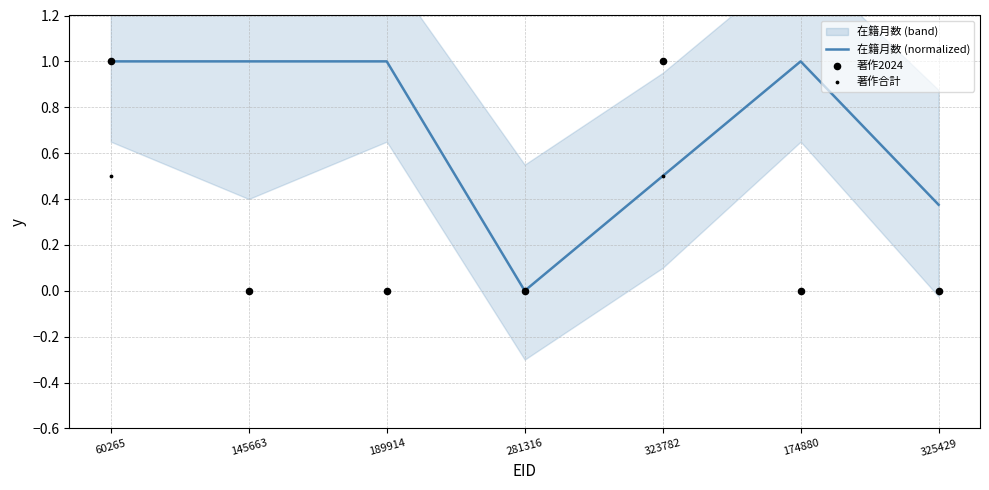

Which series reaches the maximum Y coordinate?

著作2024